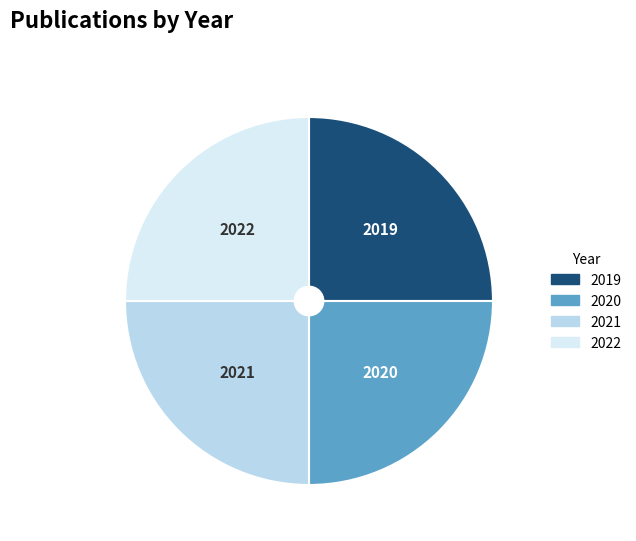

Does any single category account for the majority?

No